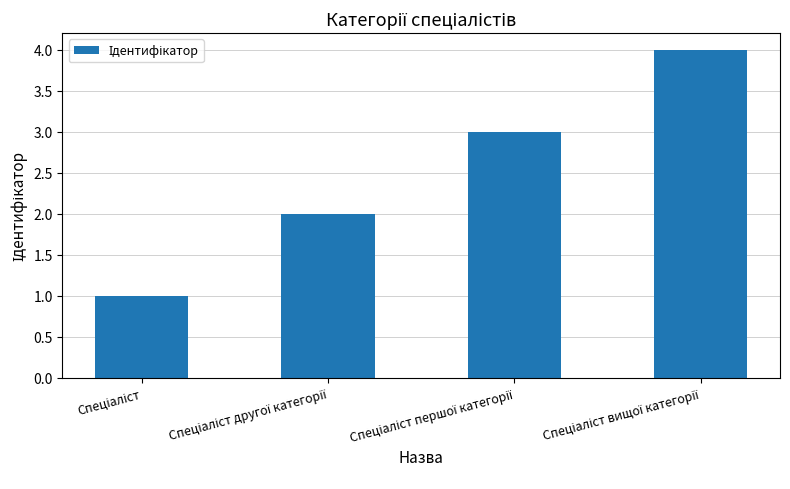

What is the difference between the maximum and minimum values?

3